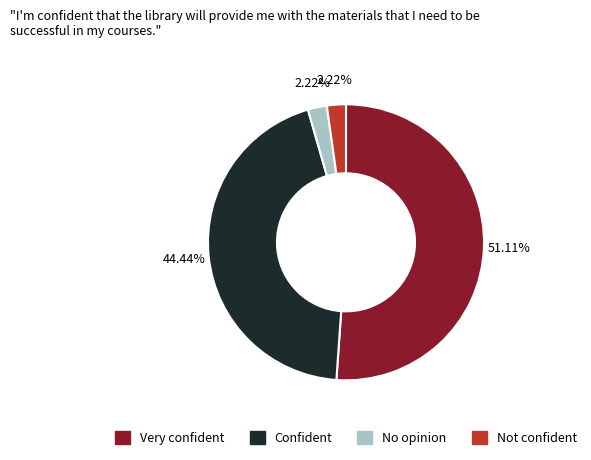

Do Very confident and Confident together represent more than half of the pie?

Yes